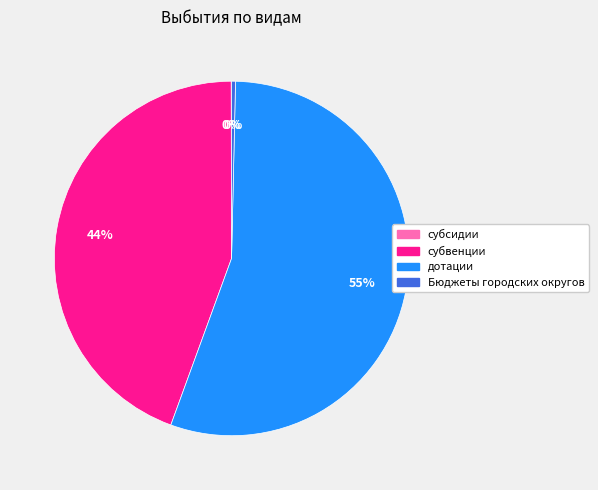

True or false: дотации accounts for 55% of the total.

True